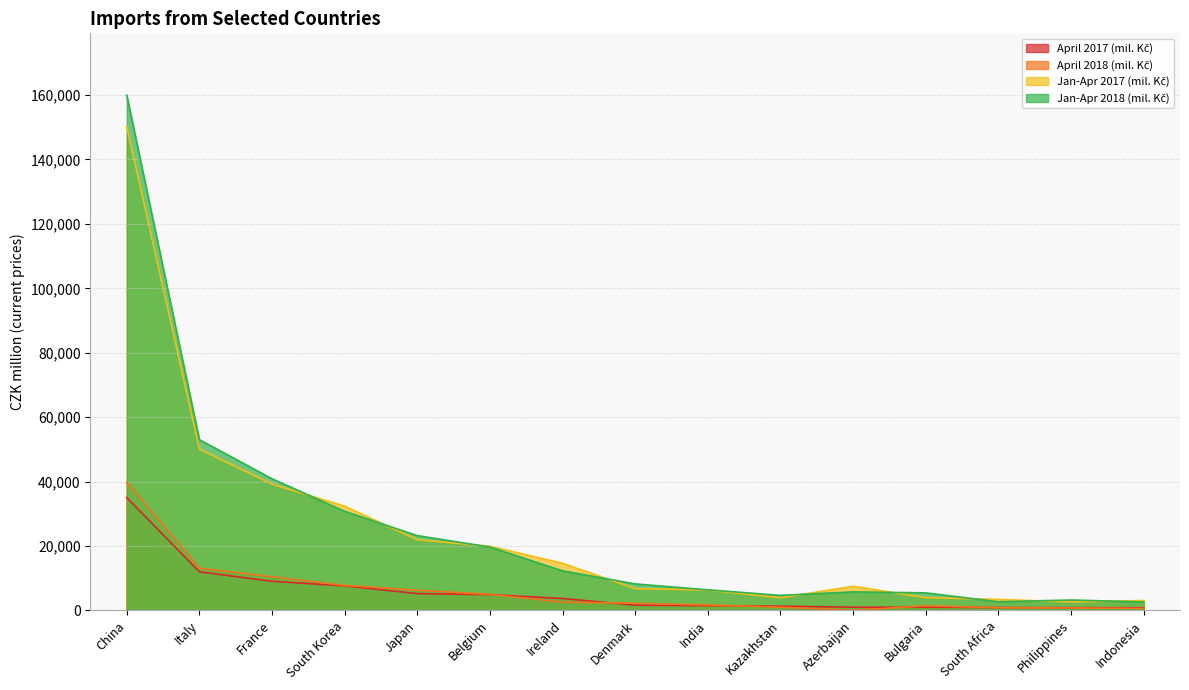

In Jan-Apr 2018 (mil. Kč), how many points are higher than both neighbors (excluding endpoints)?

2